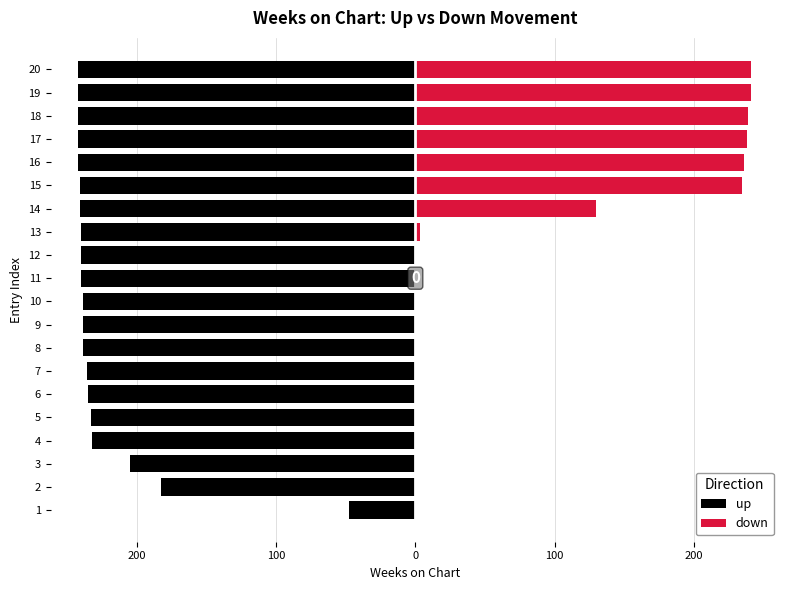

Reading left to right, extract all data points from this chart.

up: -48	-183	-205	-232	-233	-235	-236	-239	-239	-239	-240	-240	-240	-241	-241	-242	-242	-242	-242	-242
down: 0	0	0	0	0	0	0	0	0	0	0	0	3	130	235	236	238	239	241	241